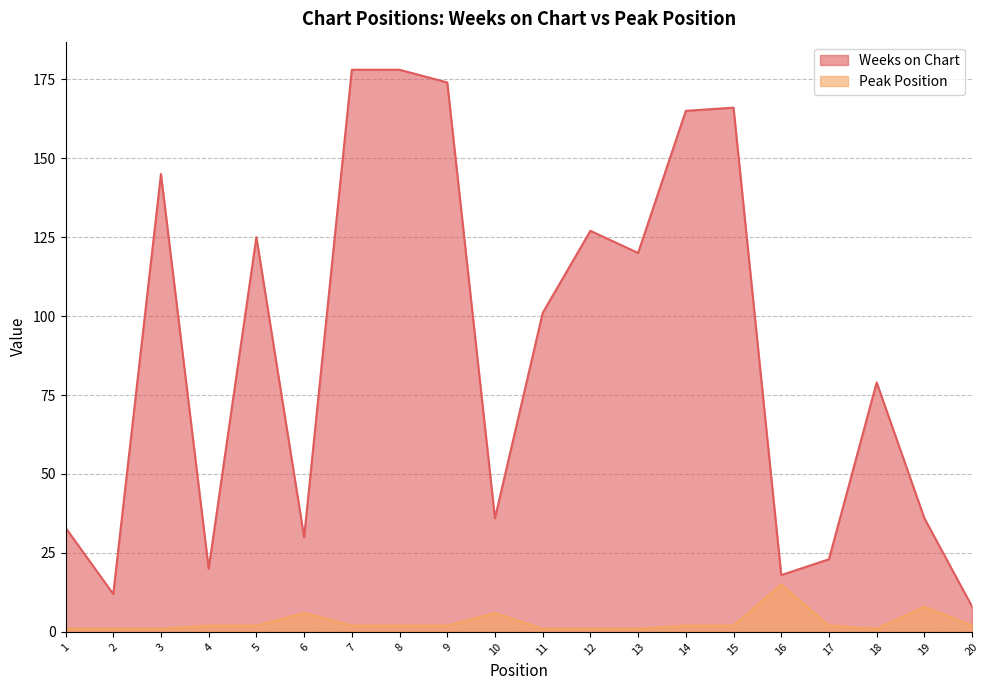

Rank the series at 20 from highest to lowest value.

Weeks on Chart, Peak Position